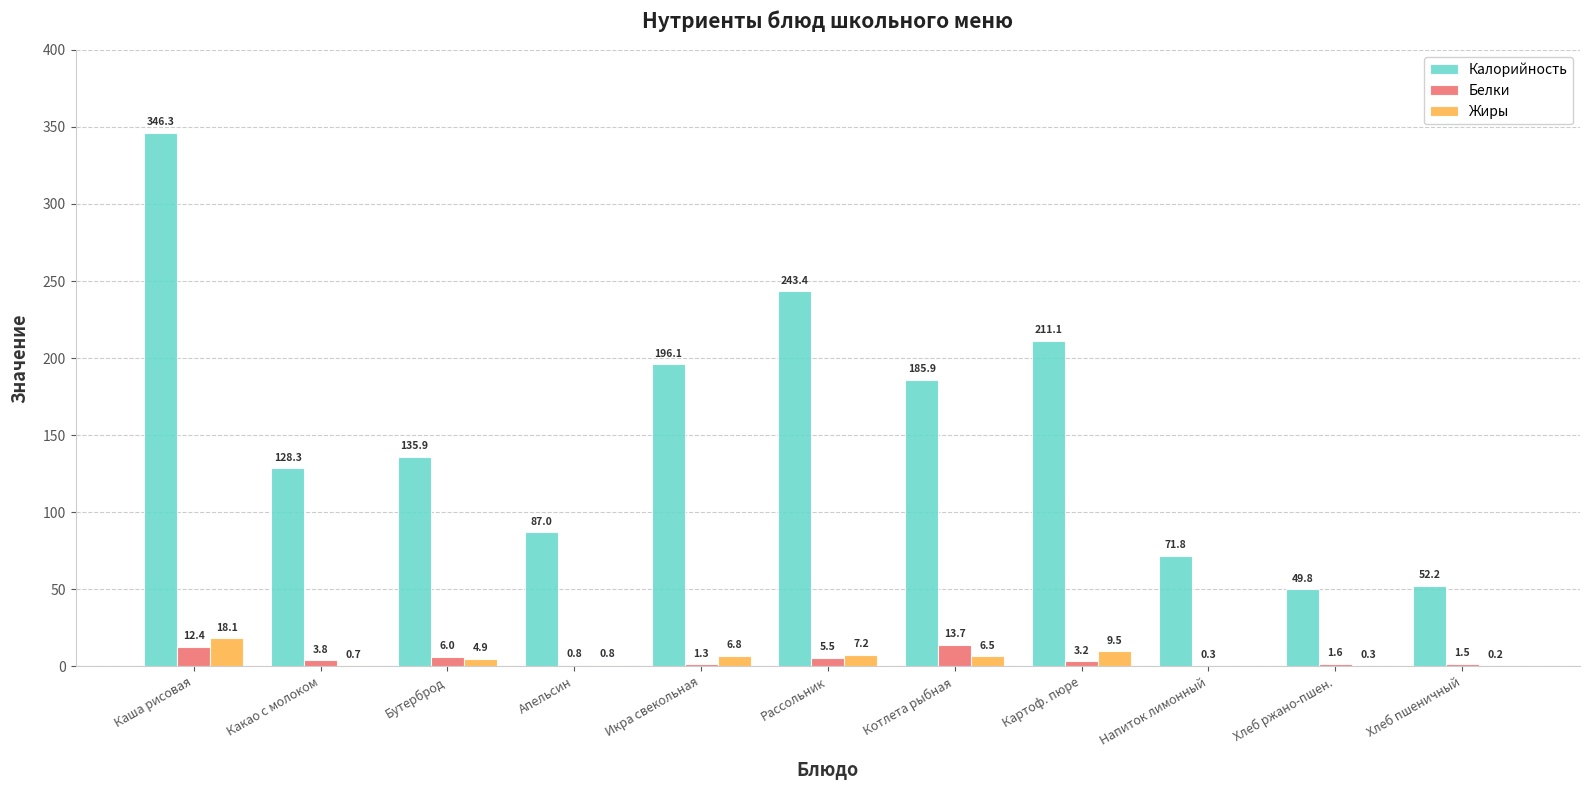

Which category has the highest value in the Жиры series?

Каша рисовая